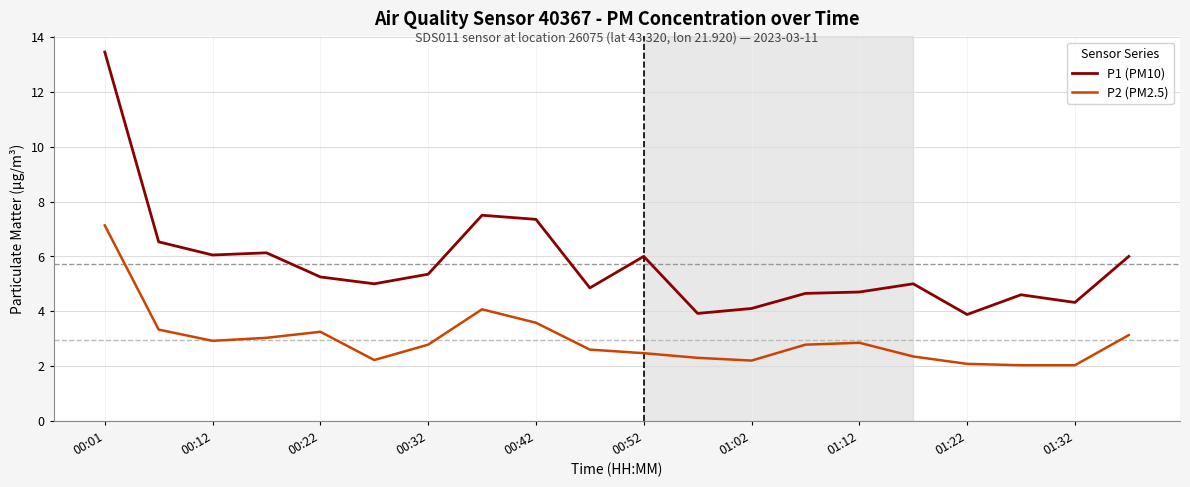

True or false: P2 (PM2.5) and P1 (PM10) intersect in this chart.

False